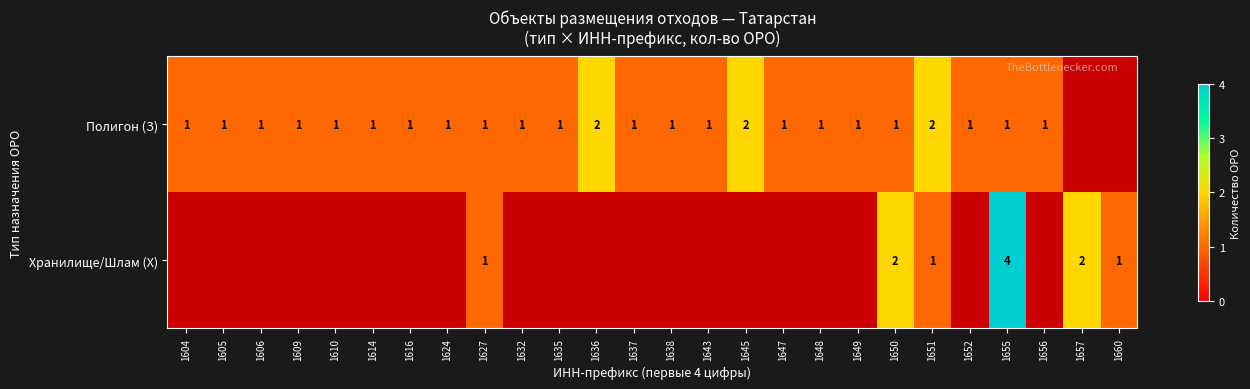

Is it true that row_0 equals 1.5 at 1624?

False